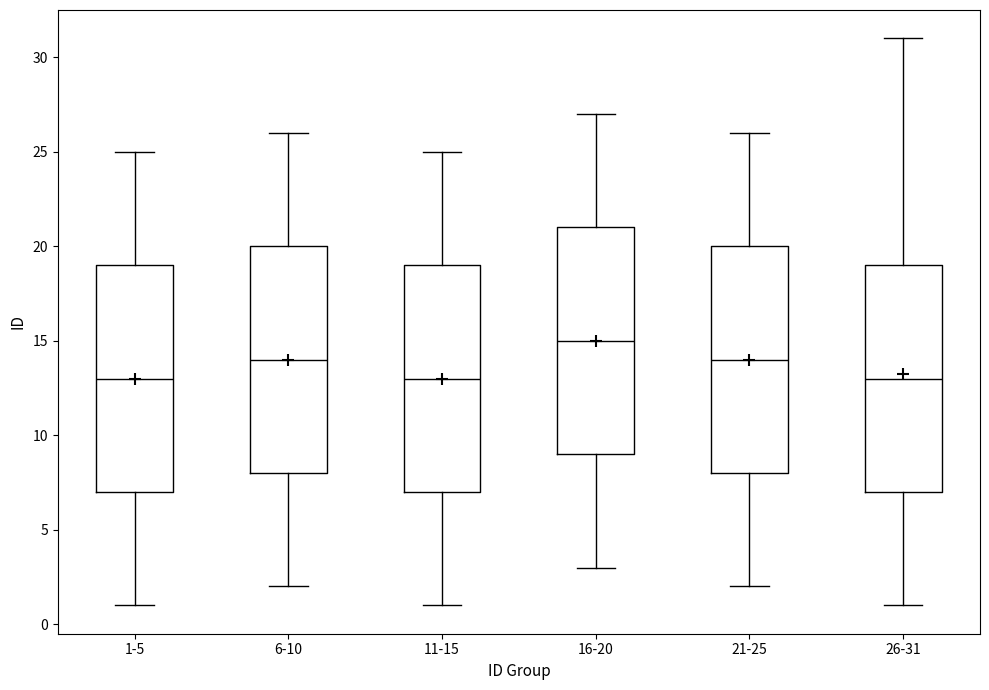

Which box's median line is the highest?

16-20